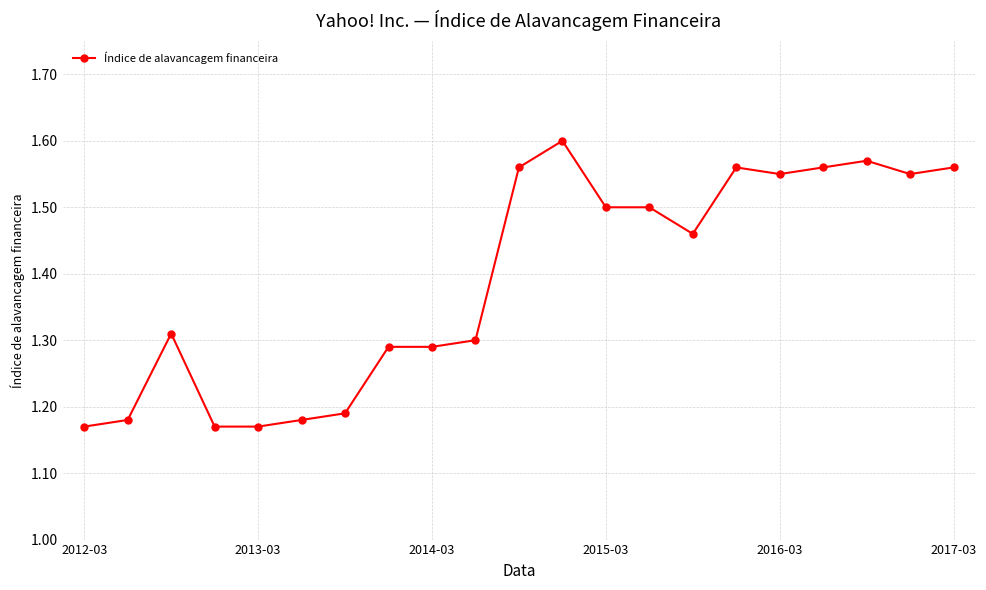

True or false: the data has more than 2 interior local peaks.

True